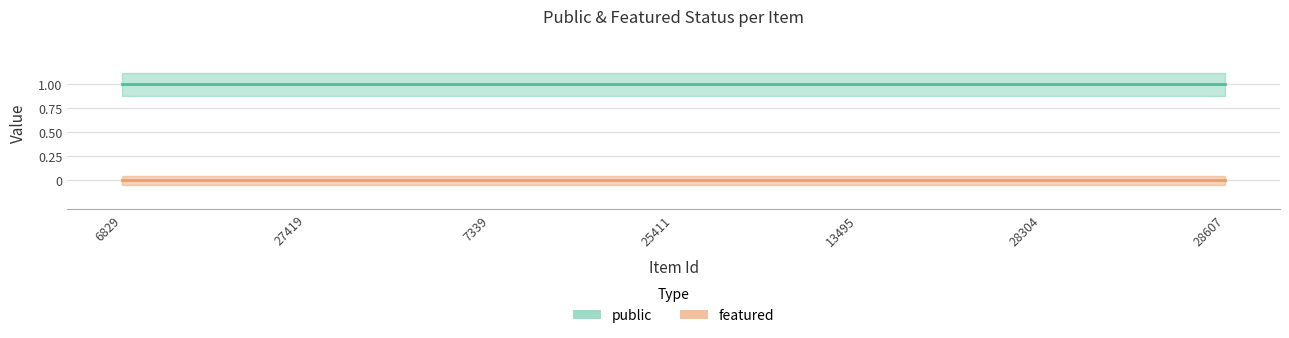

What is the approximate value of public at 27419?

1